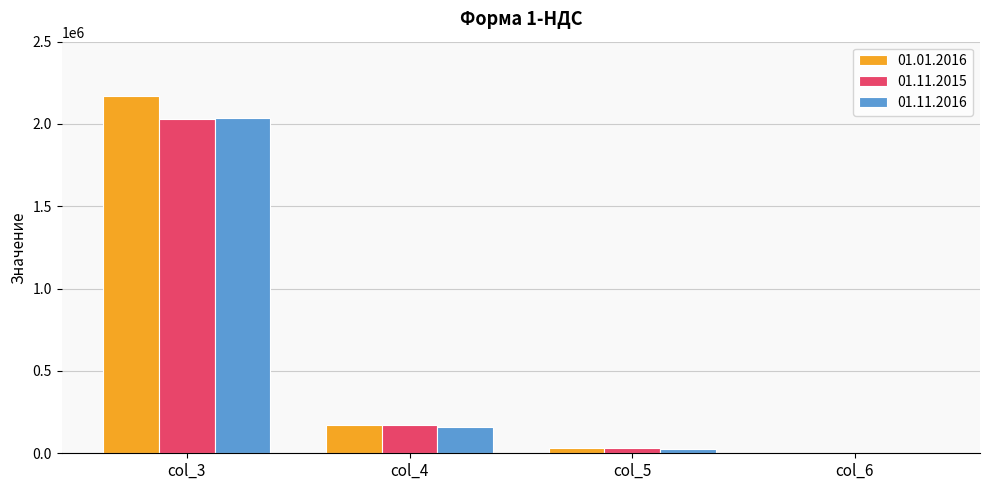

Is it true that 01.11.2015 equals 535932 at col_3?

False